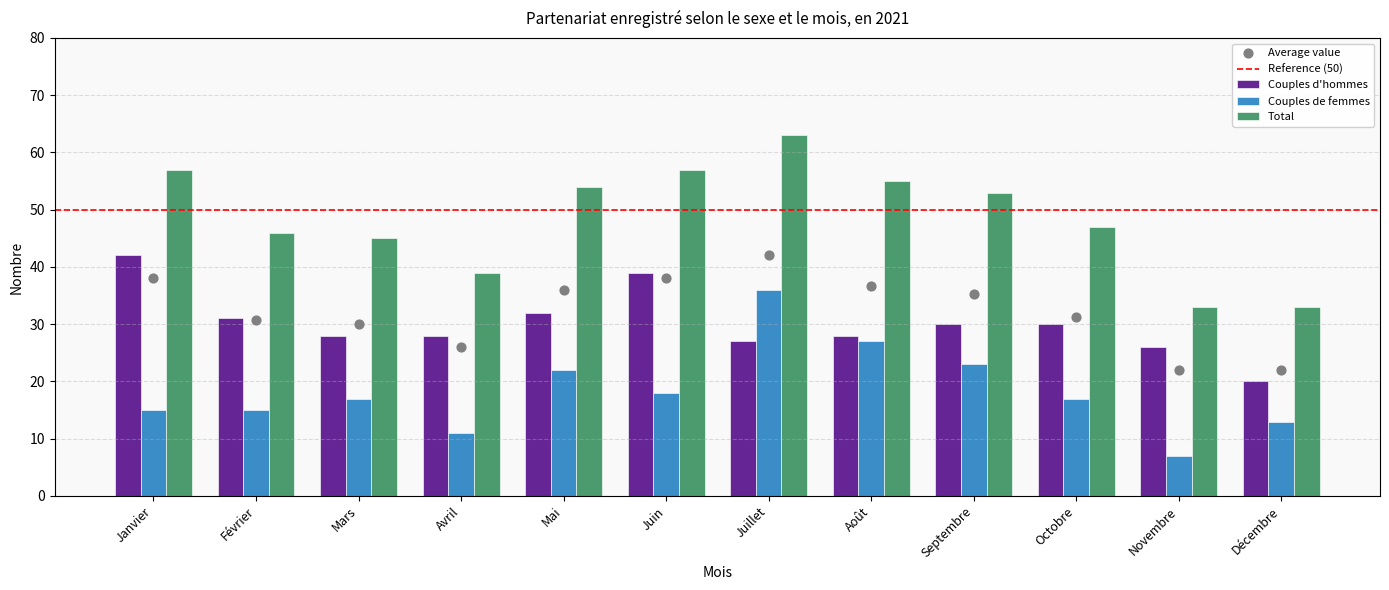

Which series contains the highest Y value?

Total